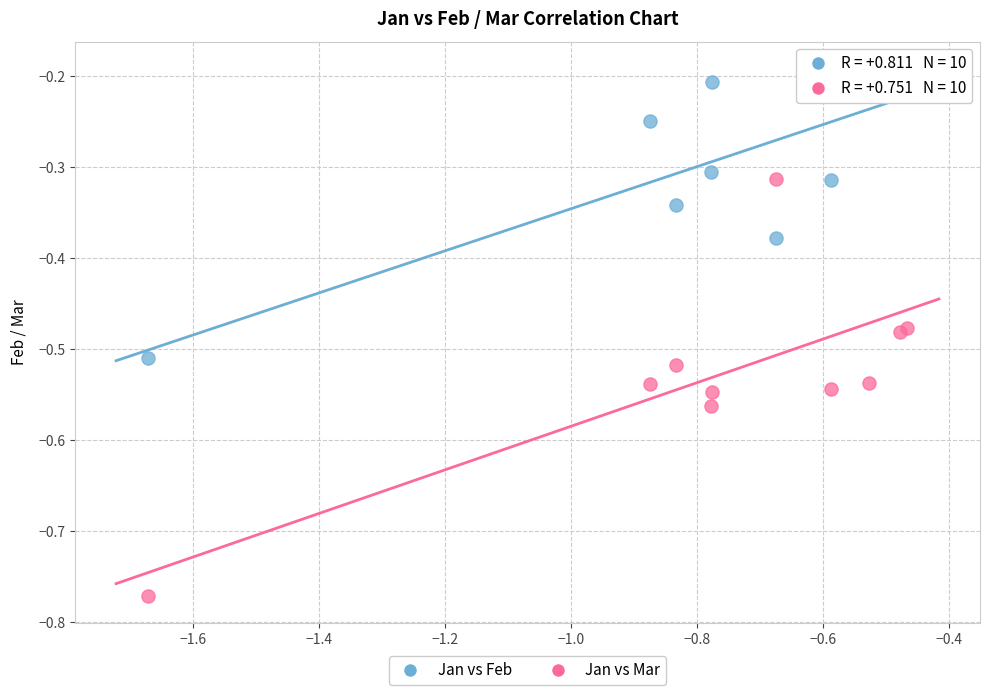

Which series has the widest spread of Y values?

Jan vs Mar